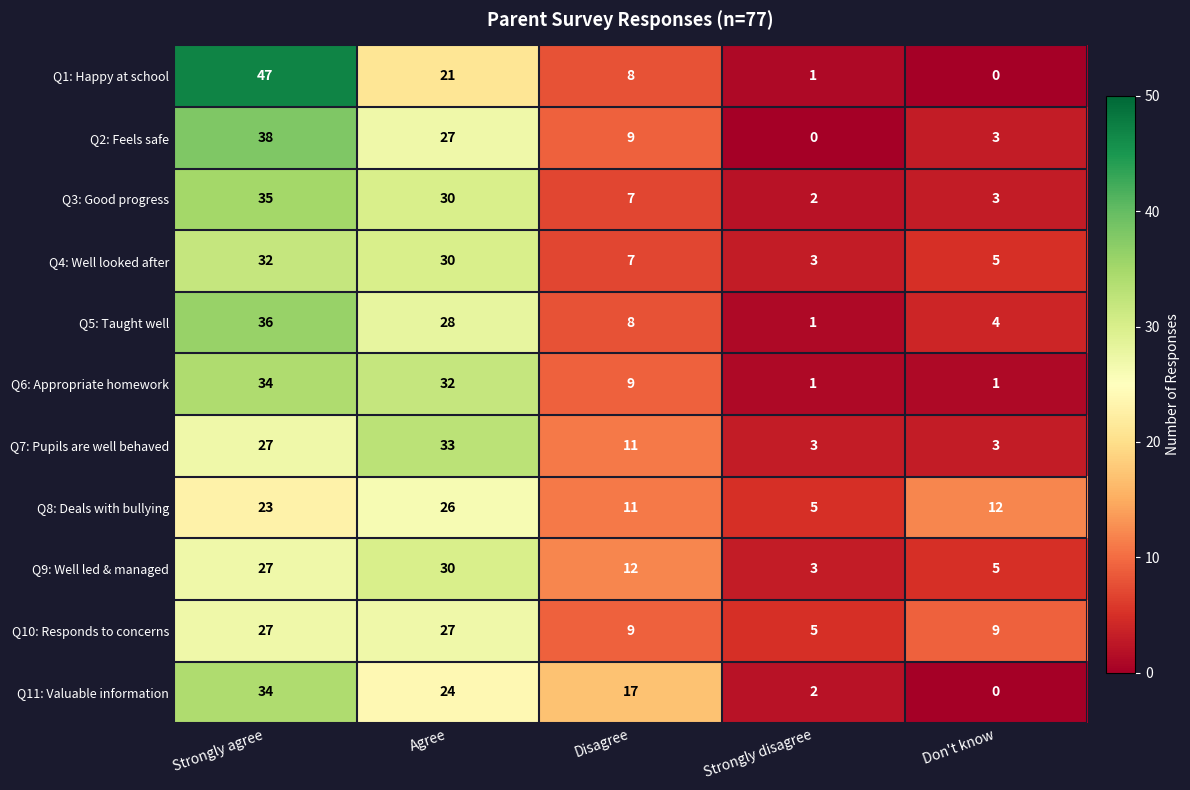

What is the difference between the Q2: Feels safe values at Strongly disagree and Don't know?

3